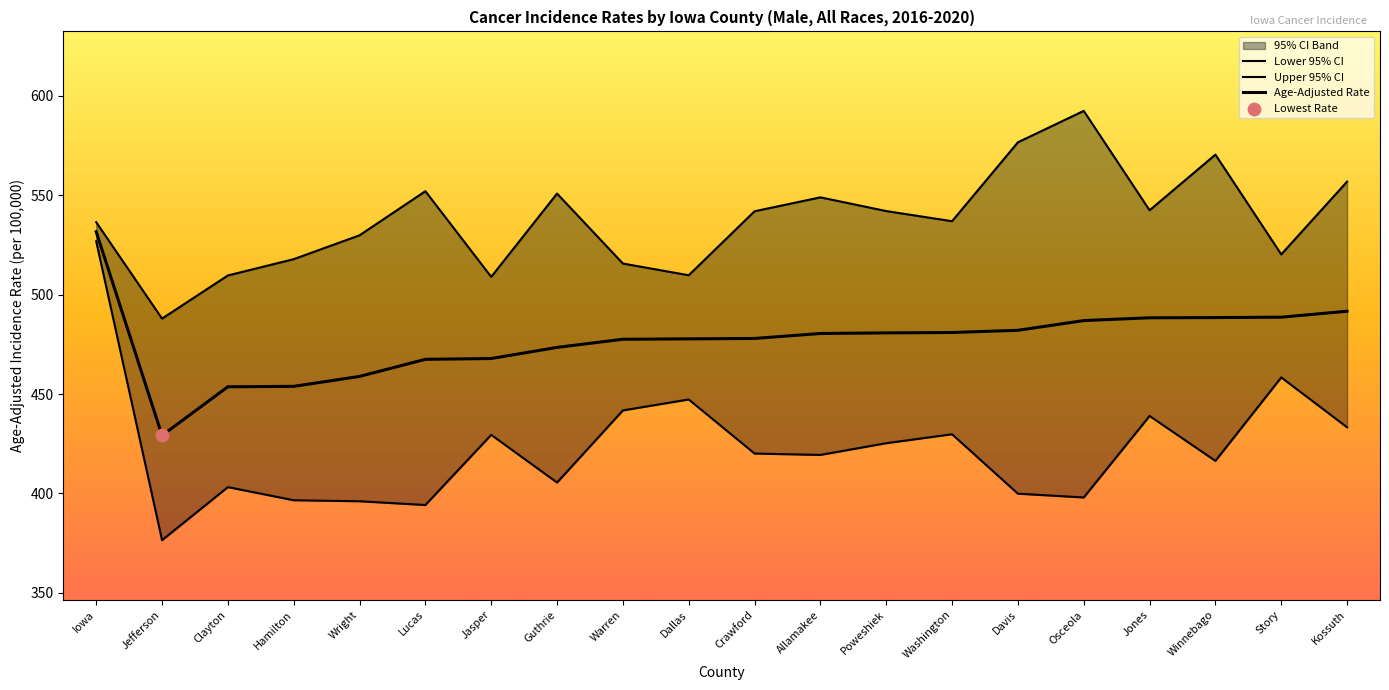

Which series reaches the minimum Y coordinate?

Lower 95% CI